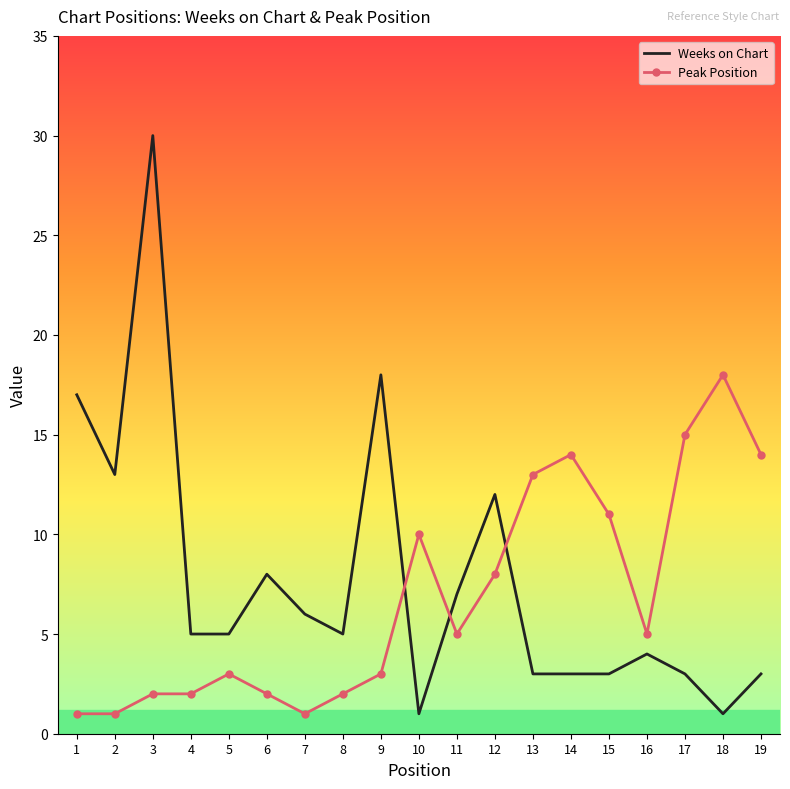

The Peak Position series shows 5 at 16. True or false?

True